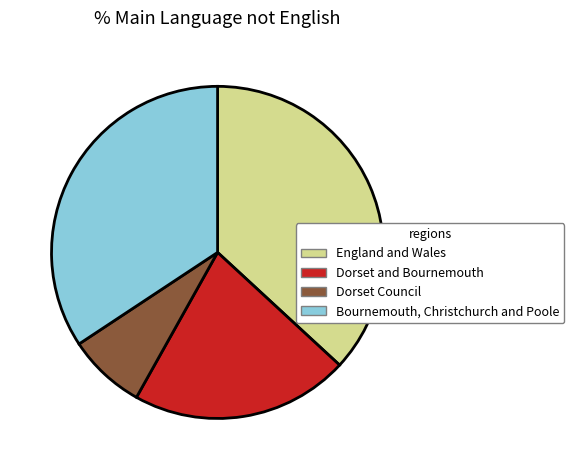

Do Dorset and Bournemouth and England and Wales together represent more than half of the pie?

Yes